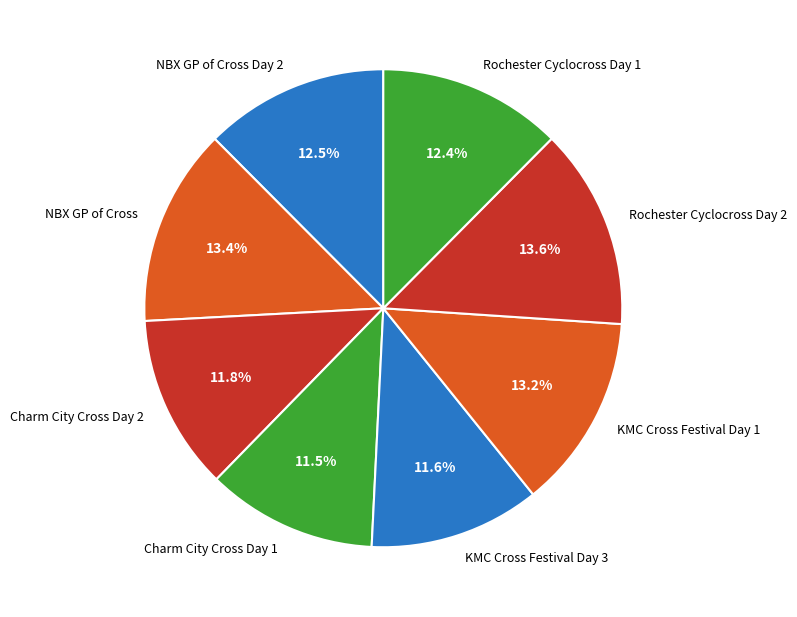

How many slices are in this pie chart?

8